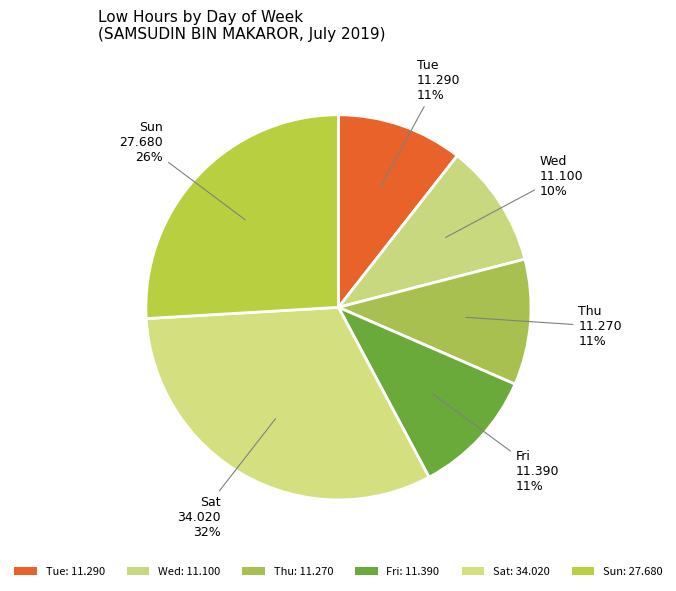

Count the number of slices in the pie.

6